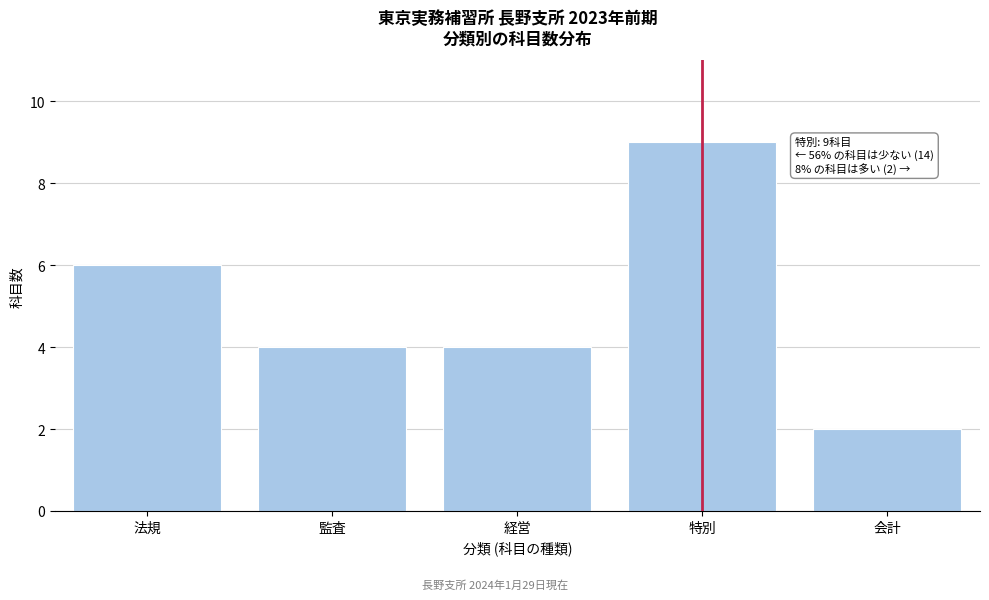

Reading left to right, list all the values displayed in this chart.

法規=6	監査=4	経営=4	特別=9	会計=2